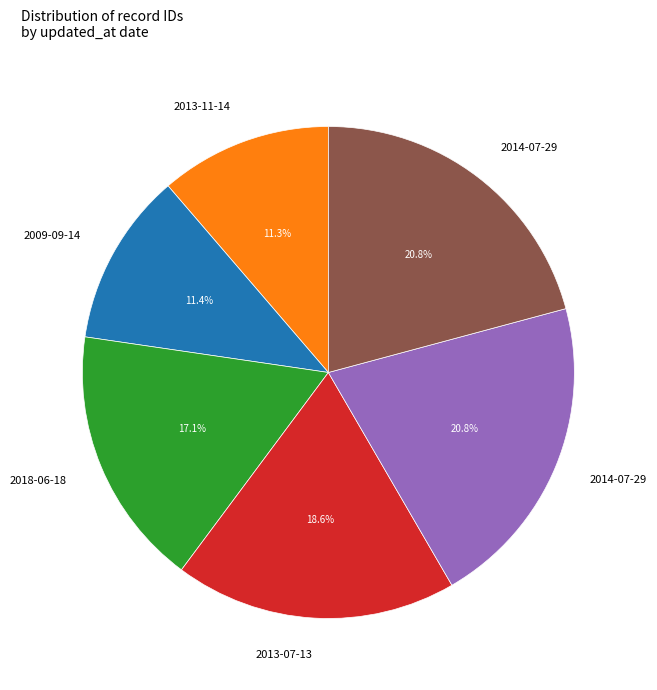

Count the number of slices in the pie.

6